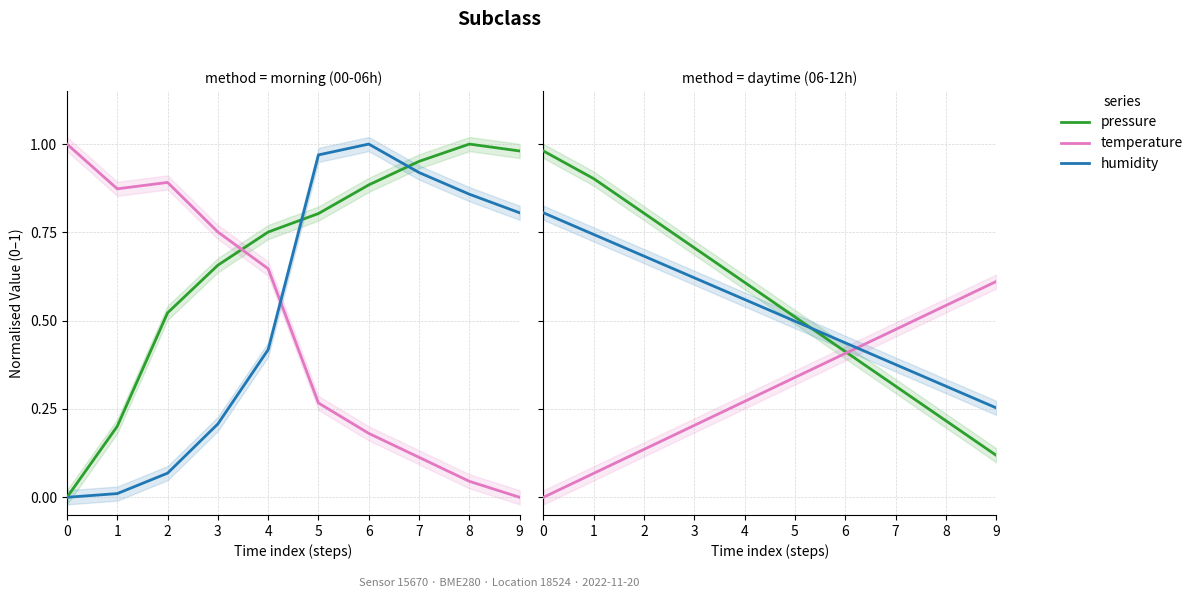

True or false: temperature and pressure intersect in this chart.

True